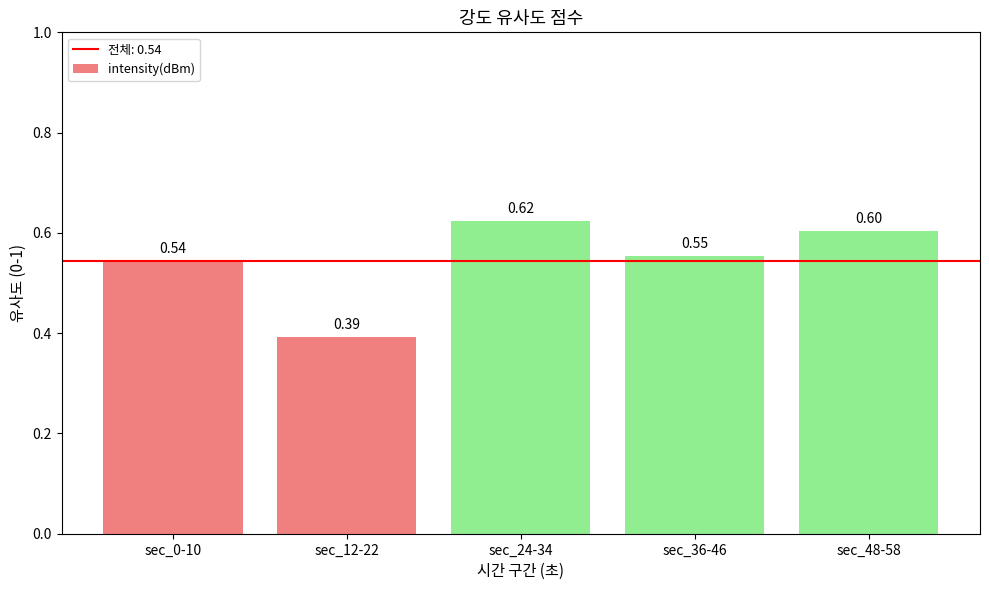

What is the change in value from sec_0-10 to sec_12-22?

-0.2